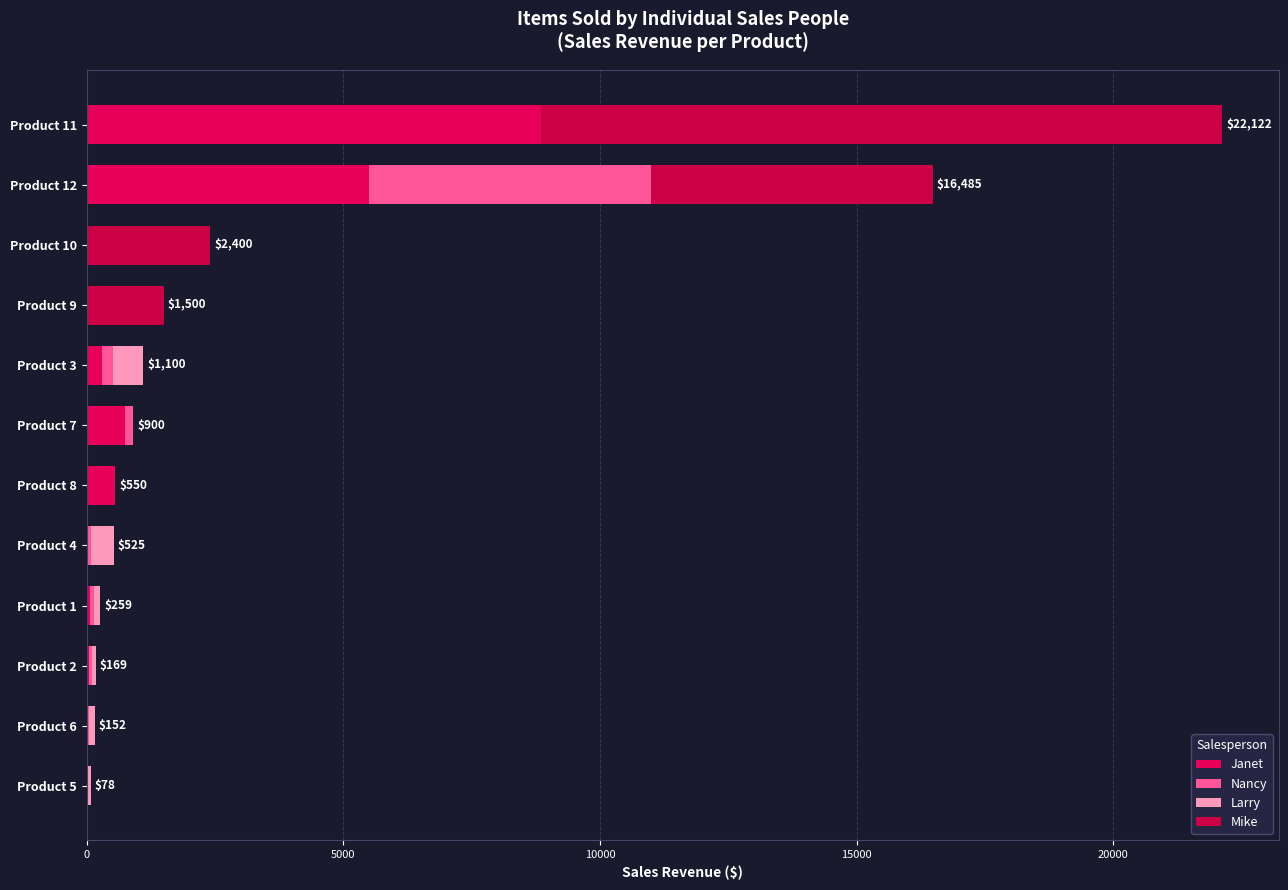

Which series has the largest range (max minus min)?

Mike